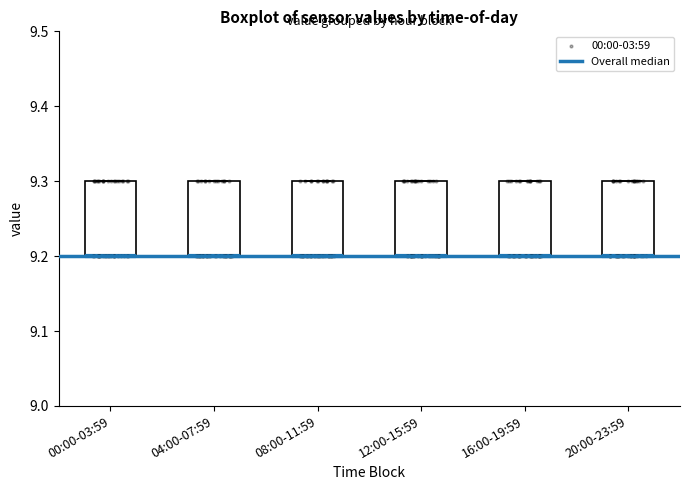

Where is the lower edge of the box for 20:00-23:59 on the y-axis? The values are not printed on the chart, so give them approximately, as read against the axis.

9.2